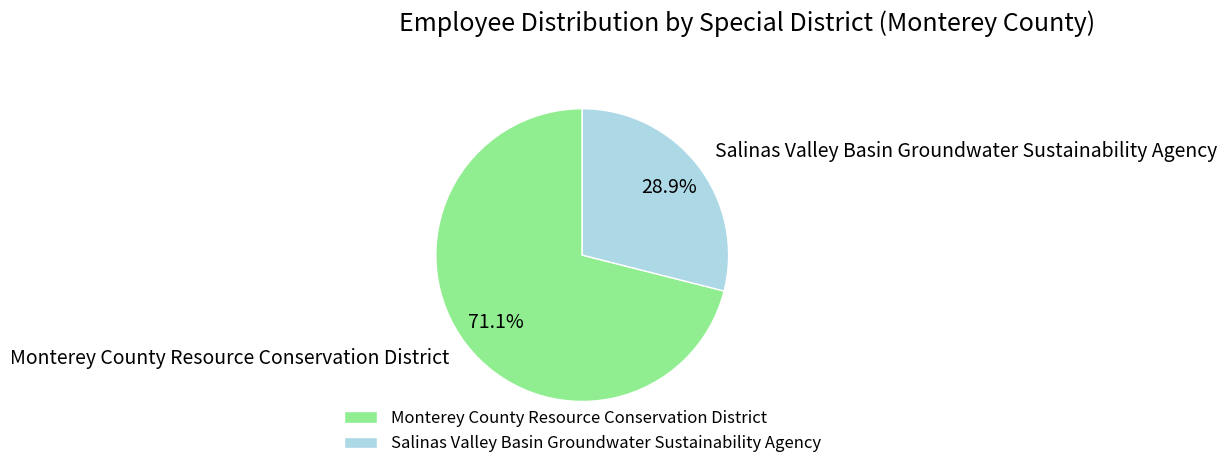

What percentage is the Salinas Valley Basin Groundwater Sustainability Agency slice, to the nearest percent?

29%